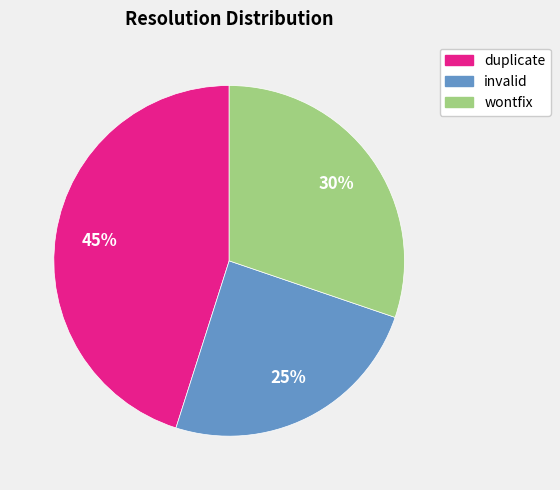

Count the number of slices in the pie.

3